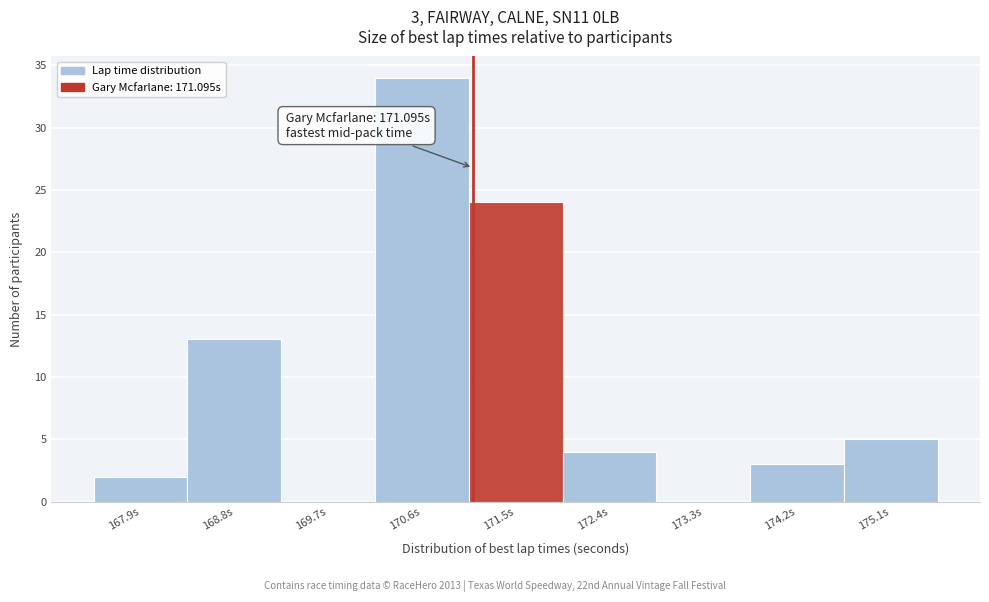

Which range on the x-axis has the tallest bar?

170.2 to 171.1